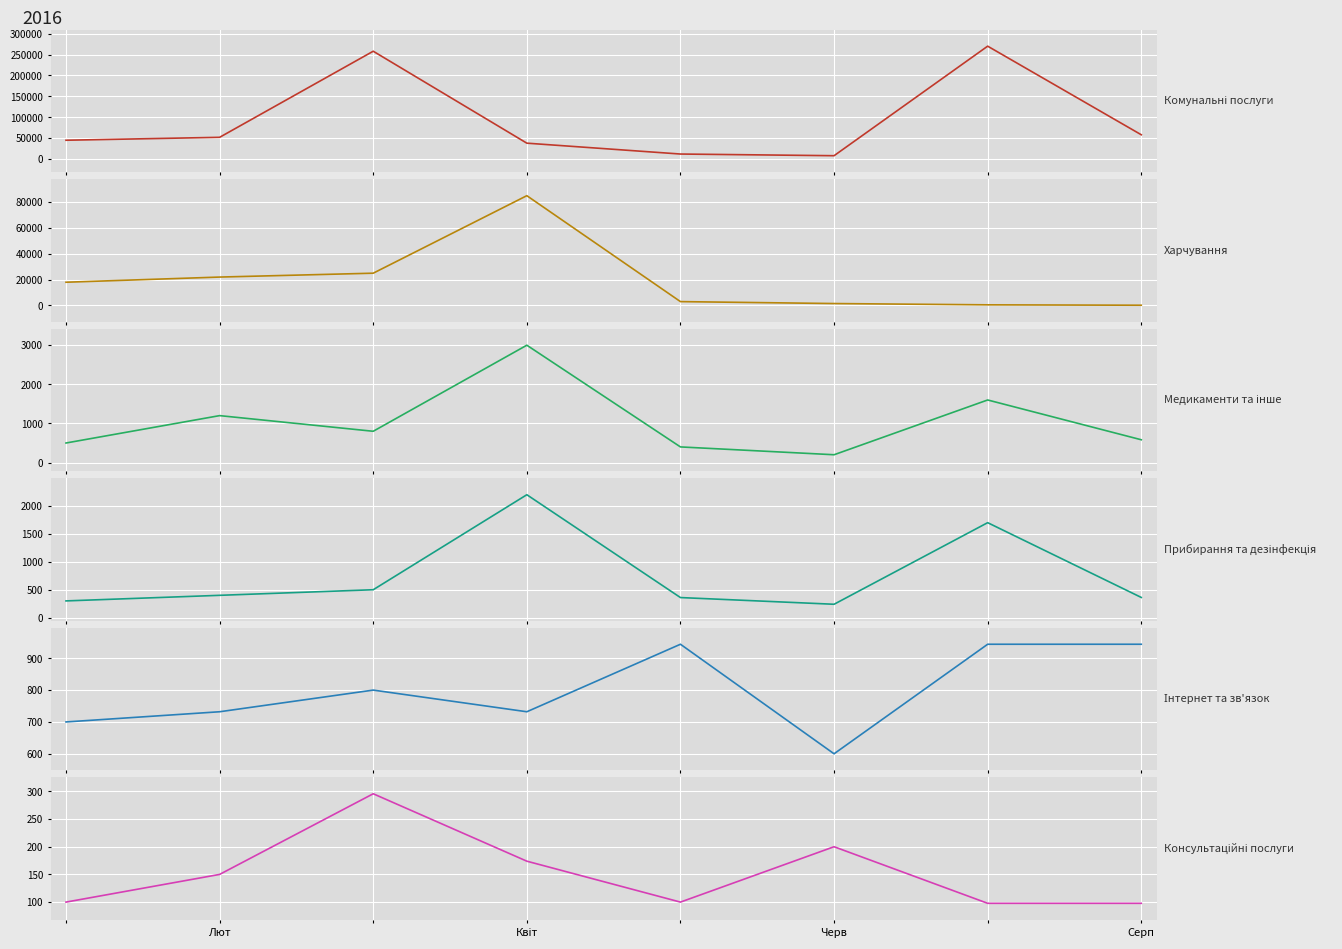

What is the value of the Консультаційні послуги point at the 3rd from the left?

295.7